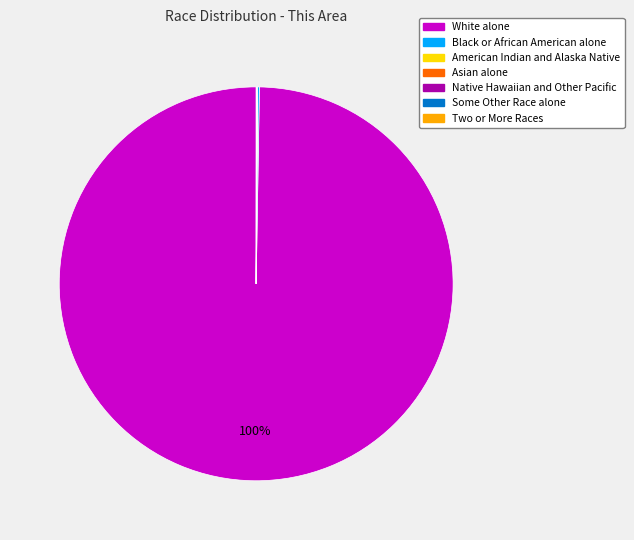

What is the majority slice?

White alone